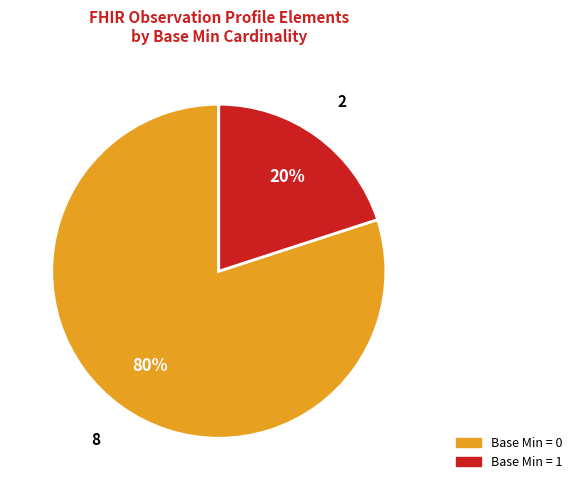

Count the number of slices in the pie.

2